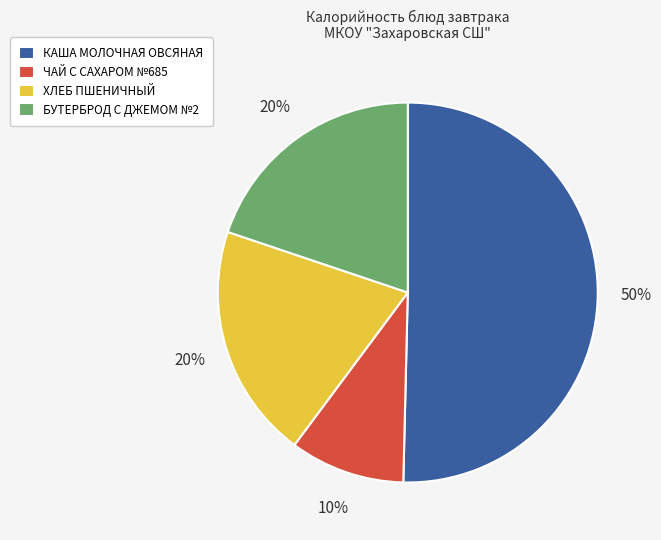

What is the majority slice?

КАША МОЛОЧНАЯ ОВСЯНАЯ